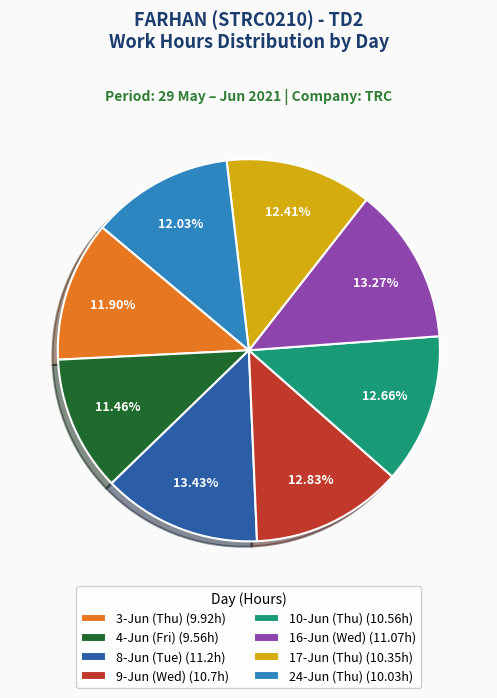

Is there a majority slice in this chart?

No